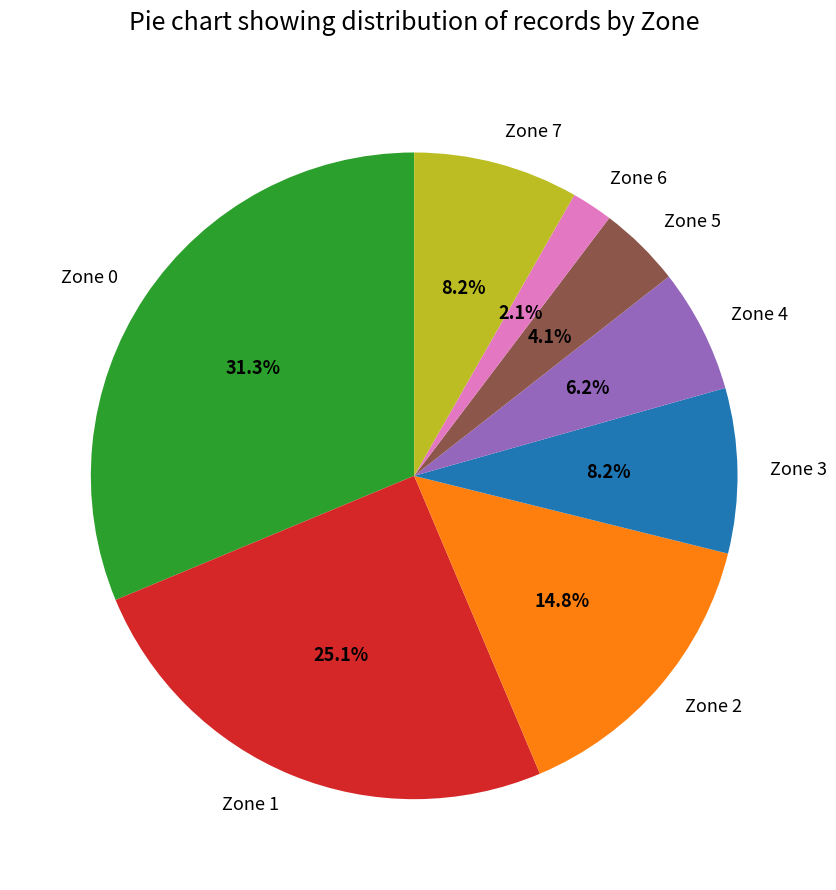

To the nearest percent, what portion does Zone 1 represent?

25%